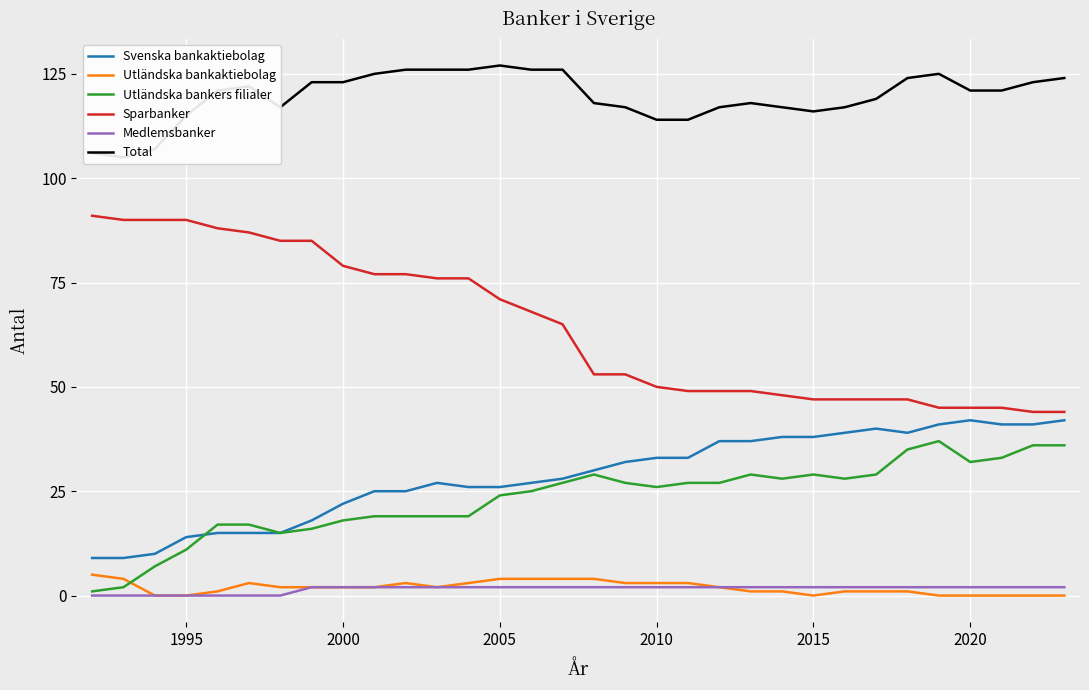

What is the maximum value for Utländska bankers filialer?

37